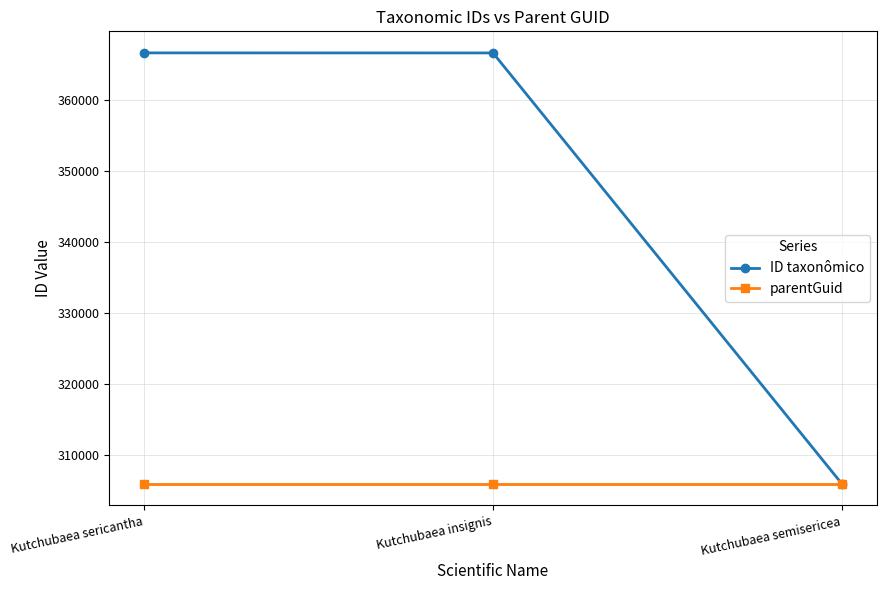

What is the greatest value displayed?

366682